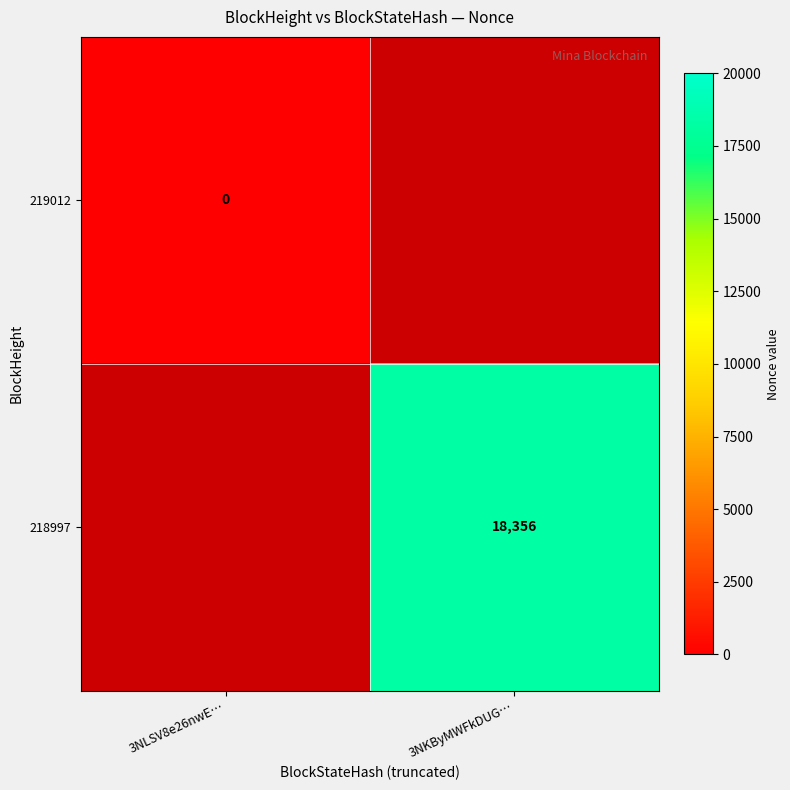

Is the value of 219012 at 3NLSV8e26nwE… greater than the value of 218997 at 3NKByMWFkDUG…?

No